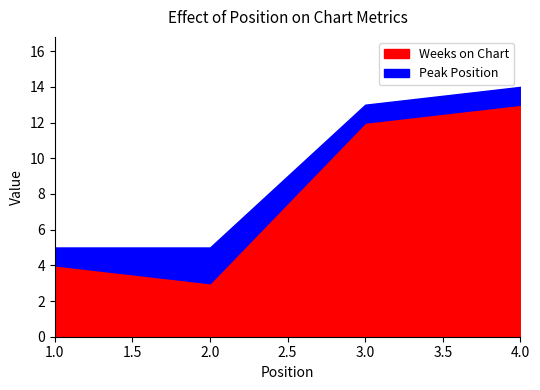

What is the minimum value for Peak Position?

1